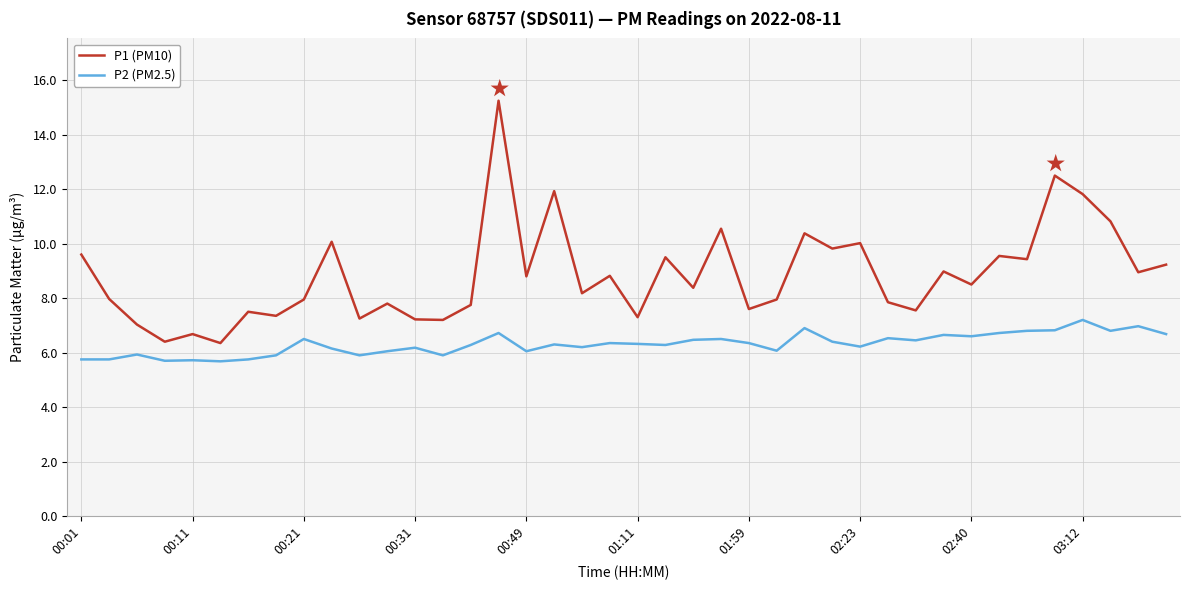

True or false: P2 (PM2.5) and P1 (PM10) cross at least once.

False